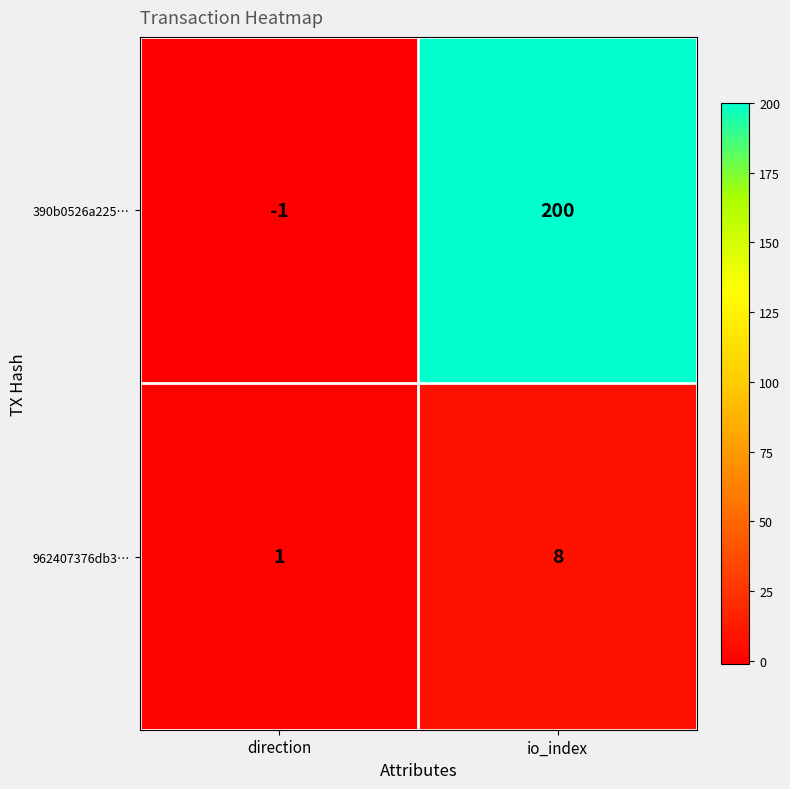

Which series has the largest range (max minus min)?

390b0526a225…